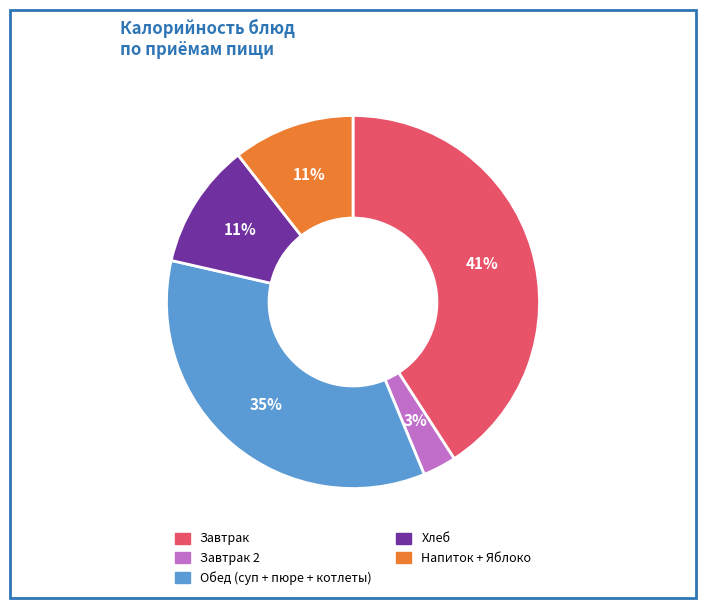

To the nearest percent, what portion does Обед (суп + пюре + котлеты) represent?

35%